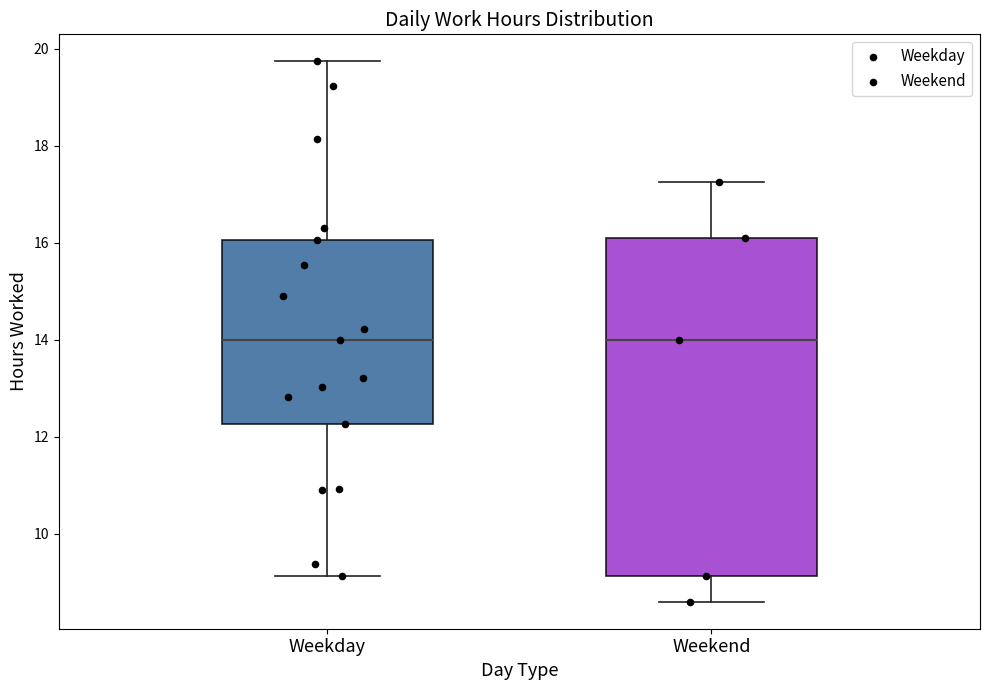

Reading left to right, read every box against the y-axis: the position of its median line, the range the box covers, and the ends of its whiskers. The values are not printed on the chart, so give them approximately, as read against the axis.

Weekday: median 14.0, box 12.2 to 16.0, whiskers 9.2 to 19.8
Weekend: median 14.0, box 9.2 to 16.2, whiskers 8.6 to 17.2